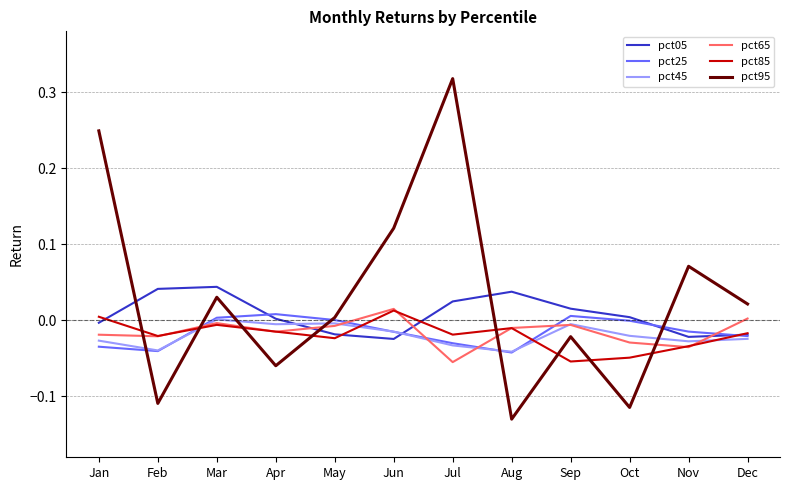

At which category does the chart reach its peak across all series?

Jul